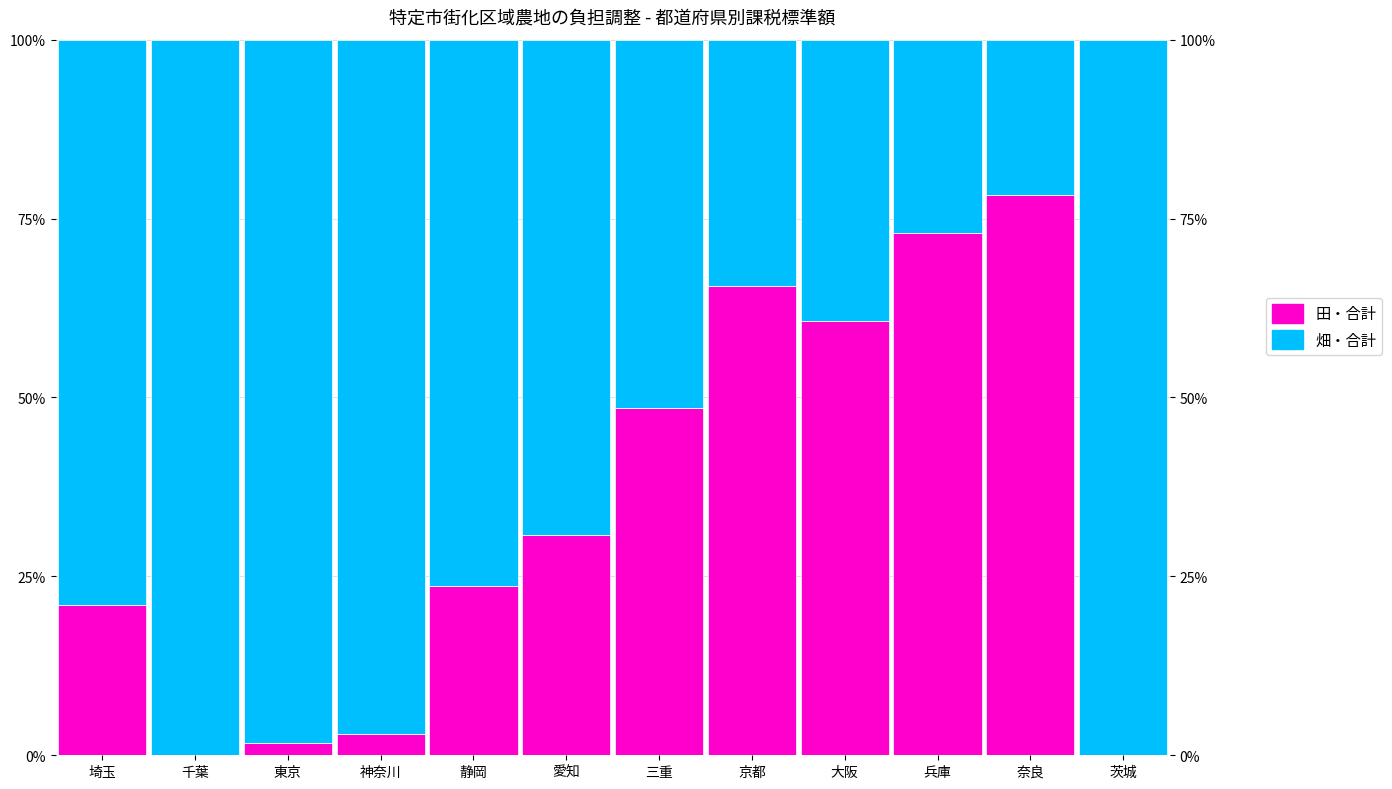

What is the label of the 2nd bar from the left?

千葉